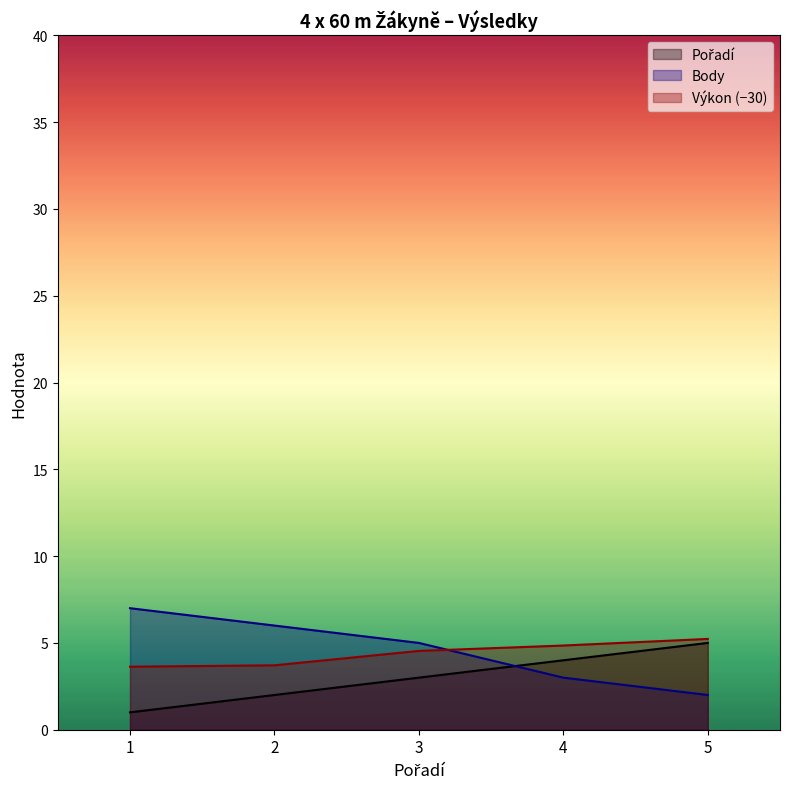

At how many categories does at least one series exceed 2?

5